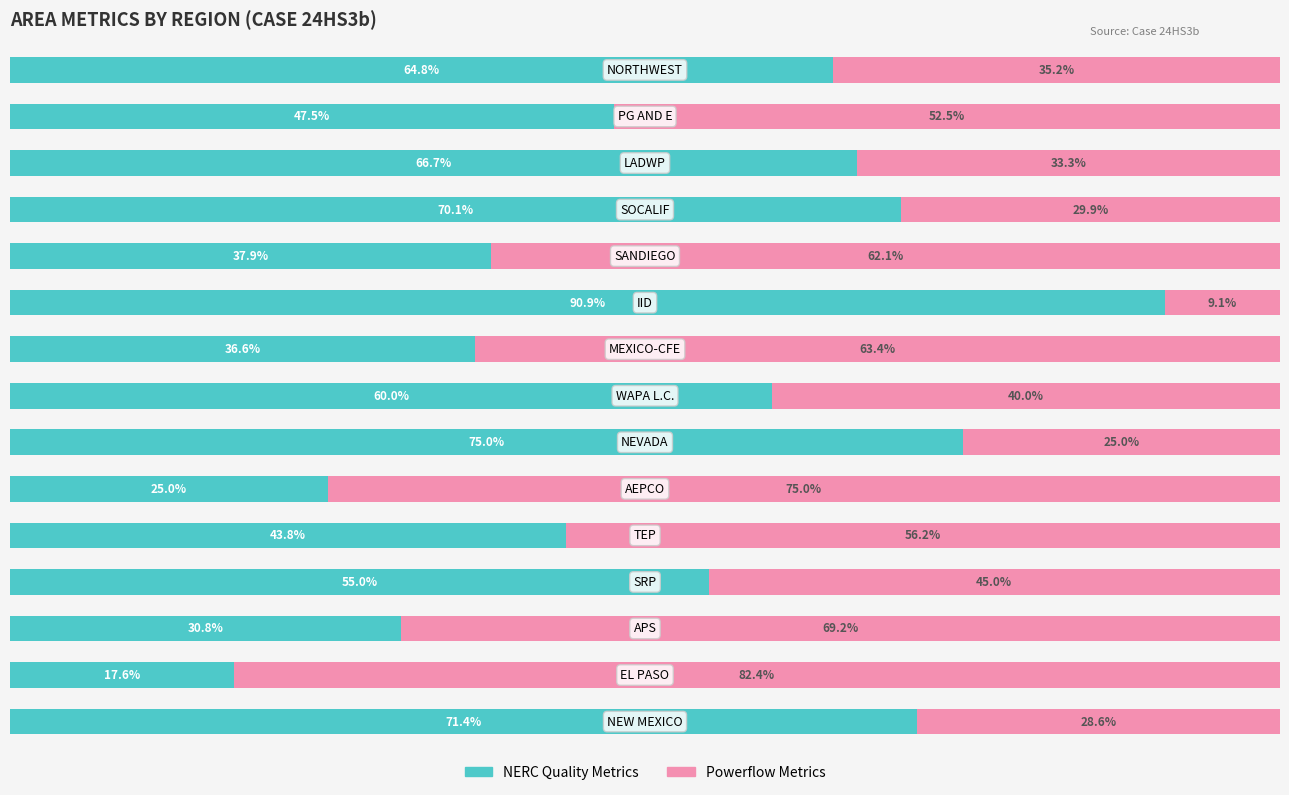

What is the average value of the Powerflow Metrics series?

47.1